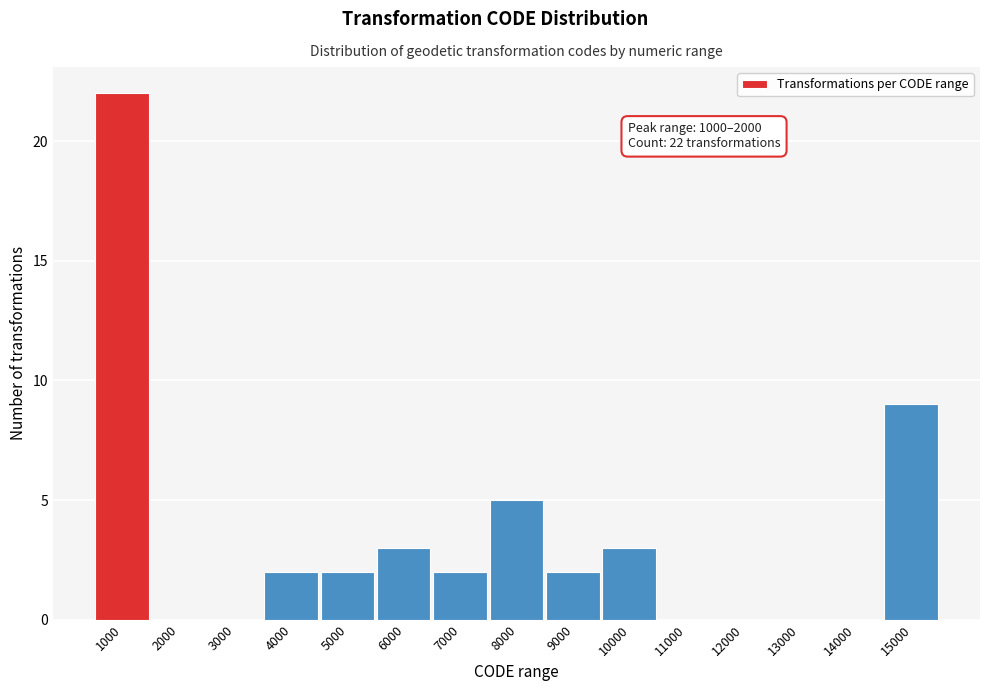

Reading left to right, what are all the values shown in this chart?

1000=22	2000=0	3000=0	4000=2	5000=2	6000=3	7000=2	8000=5	9000=2	10000=3	11000=0	12000=0	13000=0	14000=0	15000=9